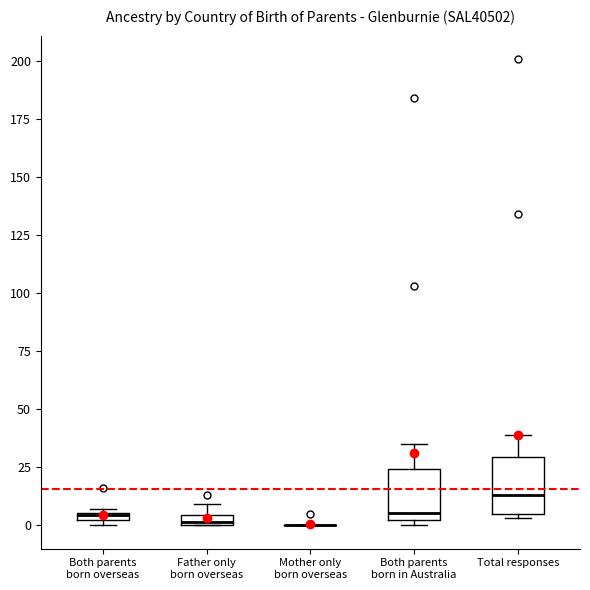

Where is the upper edge of the box for Total responses on the y-axis? The values are not printed on the chart, so give them approximately, as read against the axis.

30